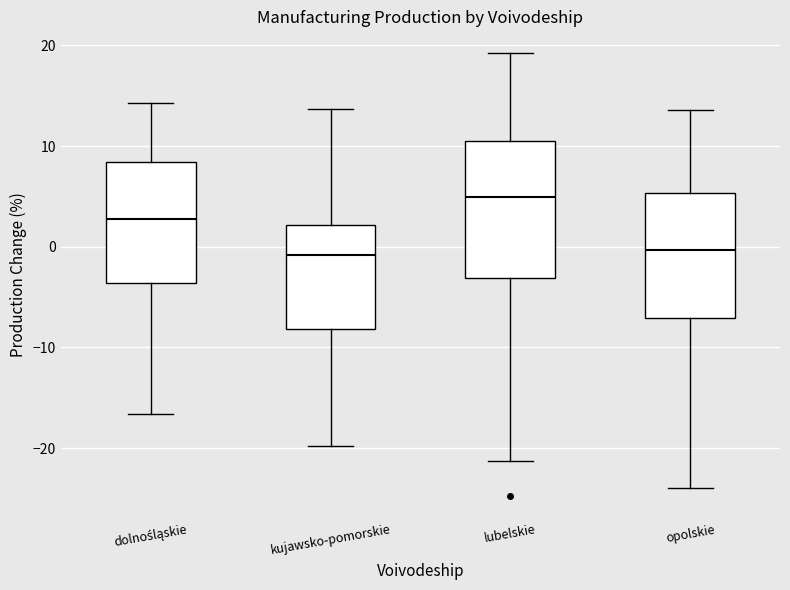

Reading left to right, transcribe this box plot: for each box, give where its median line is, the range the box spans, and where its two whiskers end, as read against the y-axis. The values are not printed on the chart, so give them approximately, as read against the axis.

dolnośląskie: median 3, box -4 to 8, whiskers -17 to 14
kujawsko-pomorskie: median -1, box -8 to 2, whiskers -20 to 14
lubelskie: median 5, box -3 to 10, whiskers -21 to 19
opolskie: median 0, box -7 to 5, whiskers -24 to 14